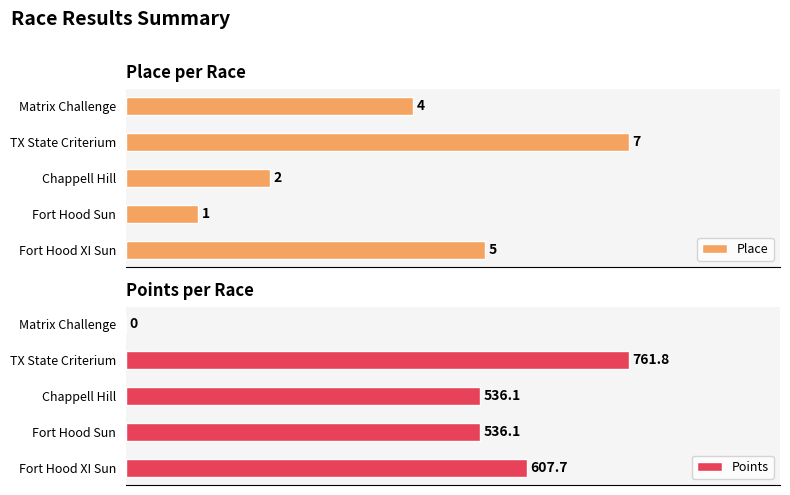

At which label does Points reach its peak?

TX State Criterium